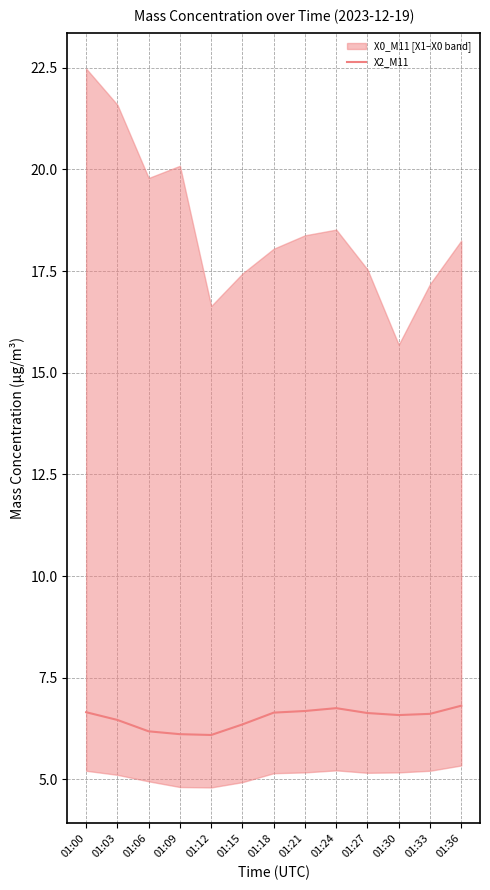

Where is the data nearest to the value 6?

01:12